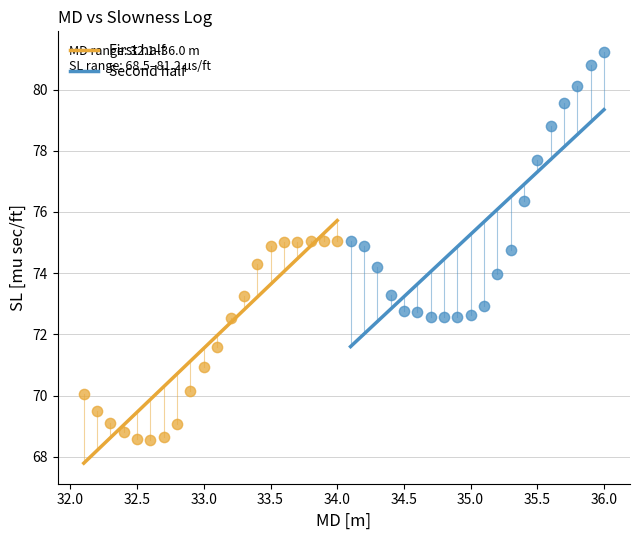

Which series contains the lowest Y value?

First half